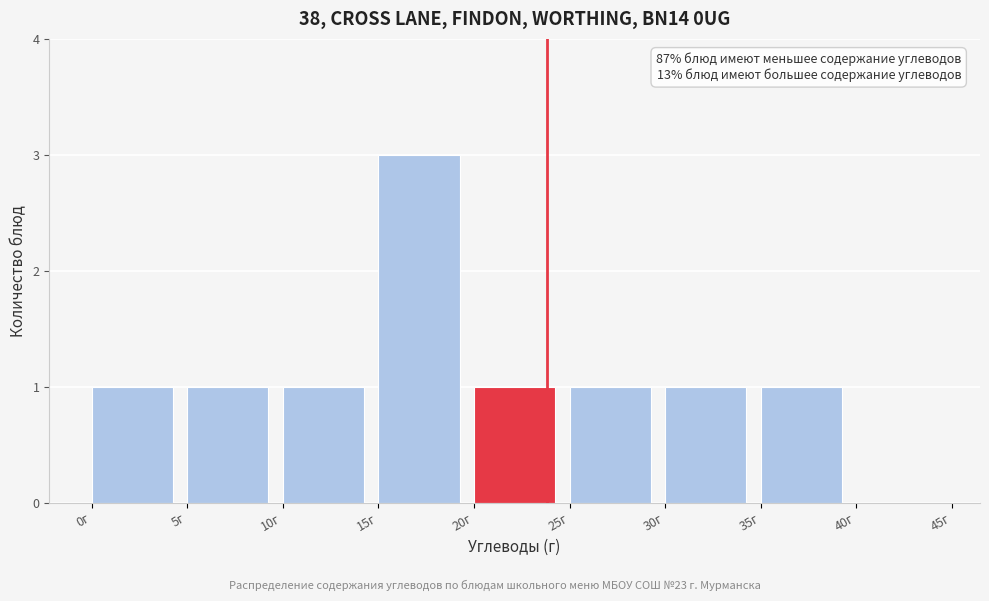

Which range on the x-axis has the tallest bar?

15 to 20